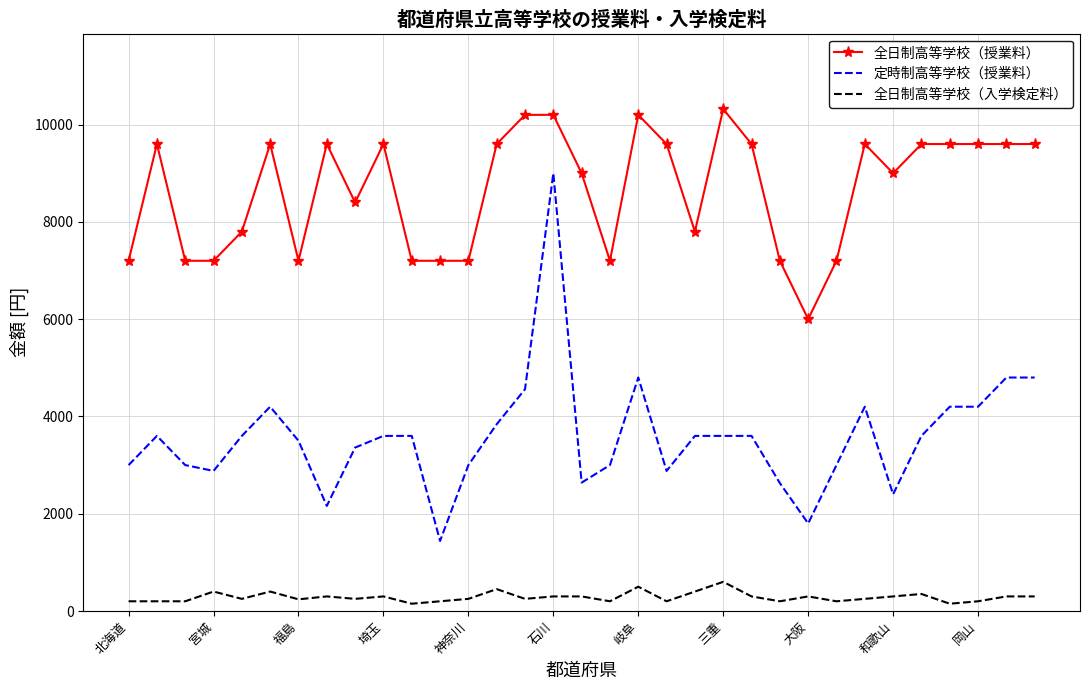

Which series has the largest total across all categories?

全日制高等学校（授業料）